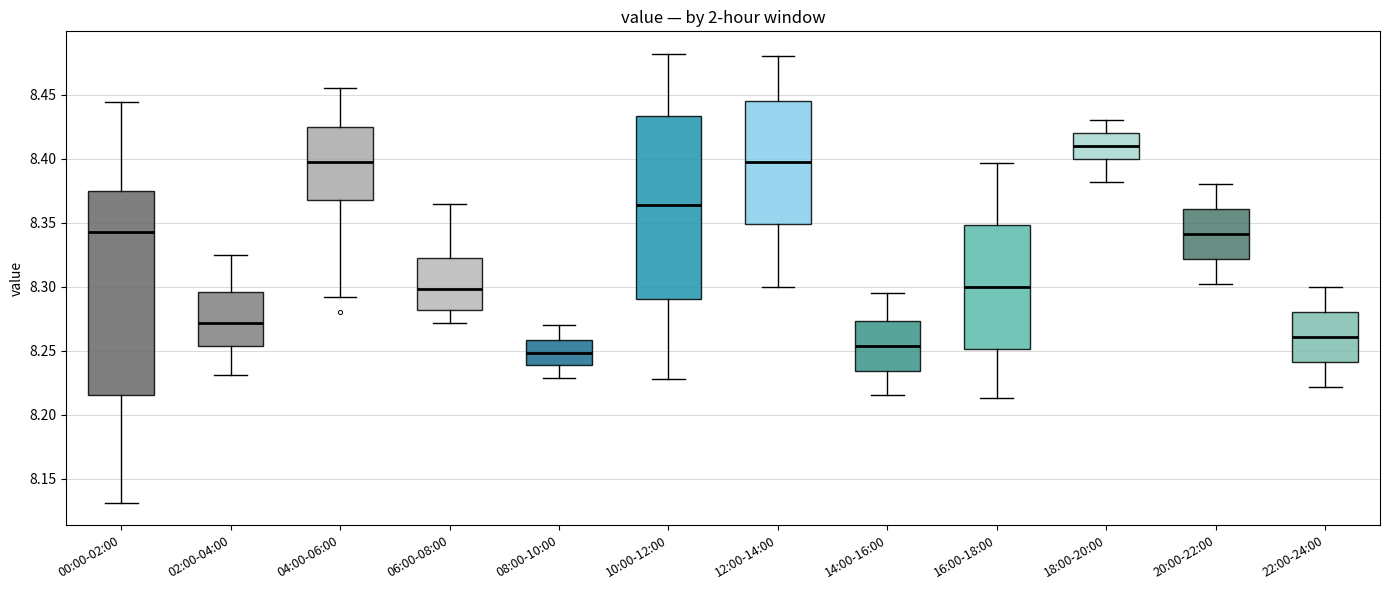

Where does the upper whisker of the box for 00:00-02:00 end on the y-axis? The values are not printed on the chart, so give them approximately, as read against the axis.

8.445